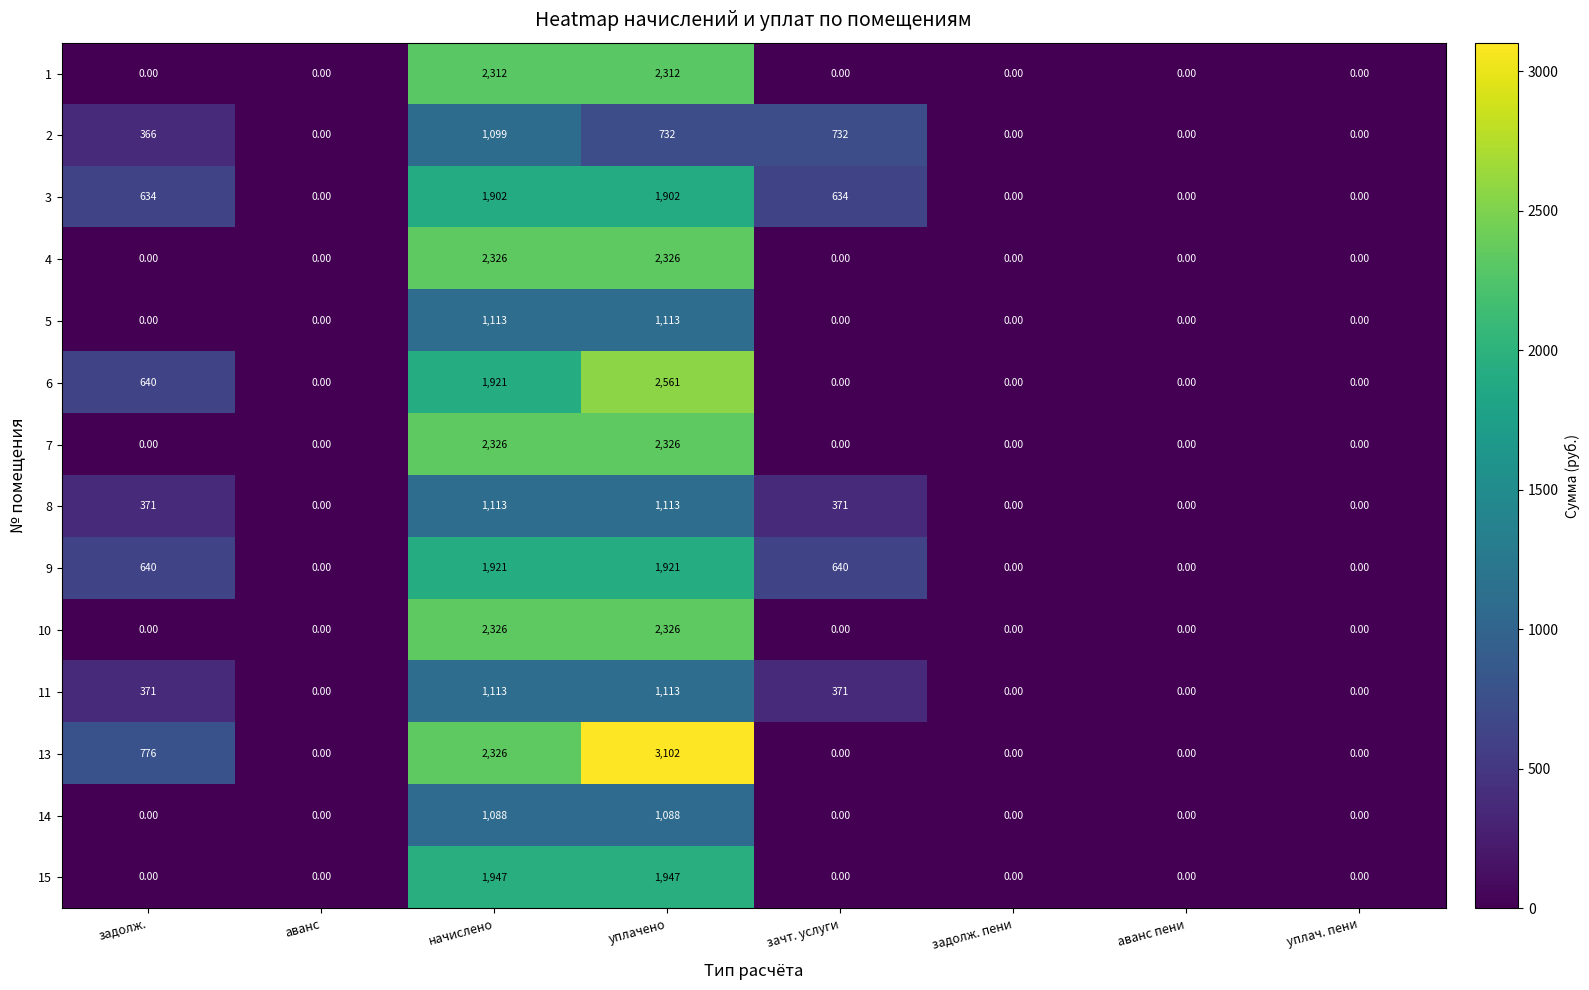

What is the average value of the 5 series?

278